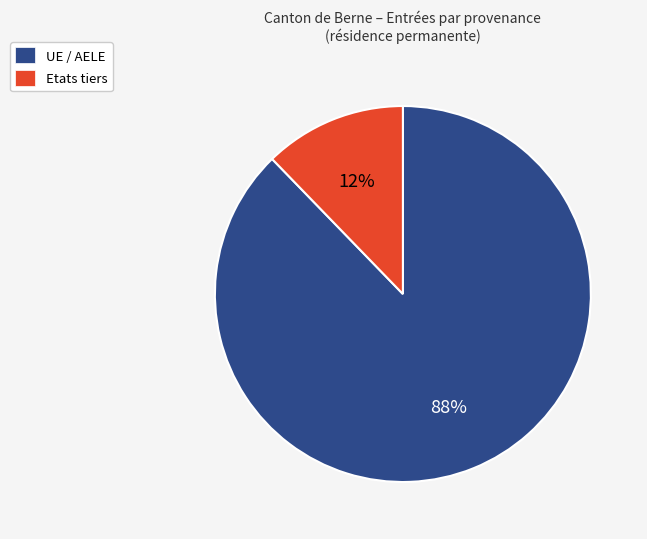

How many segments does this pie chart have?

2